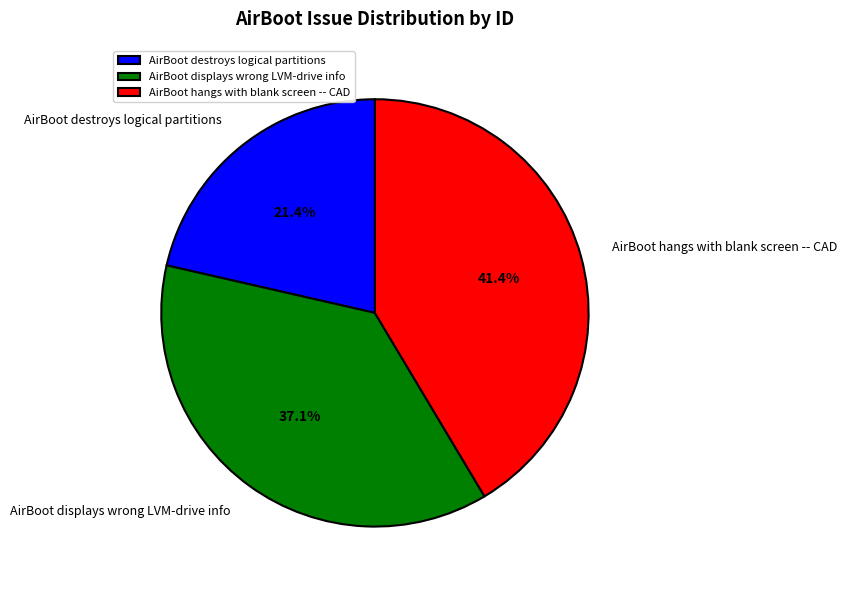

Which has a higher value, AirBoot destroys logical partitions or AirBoot displays wrong LVM-drive info?

AirBoot displays wrong LVM-drive info